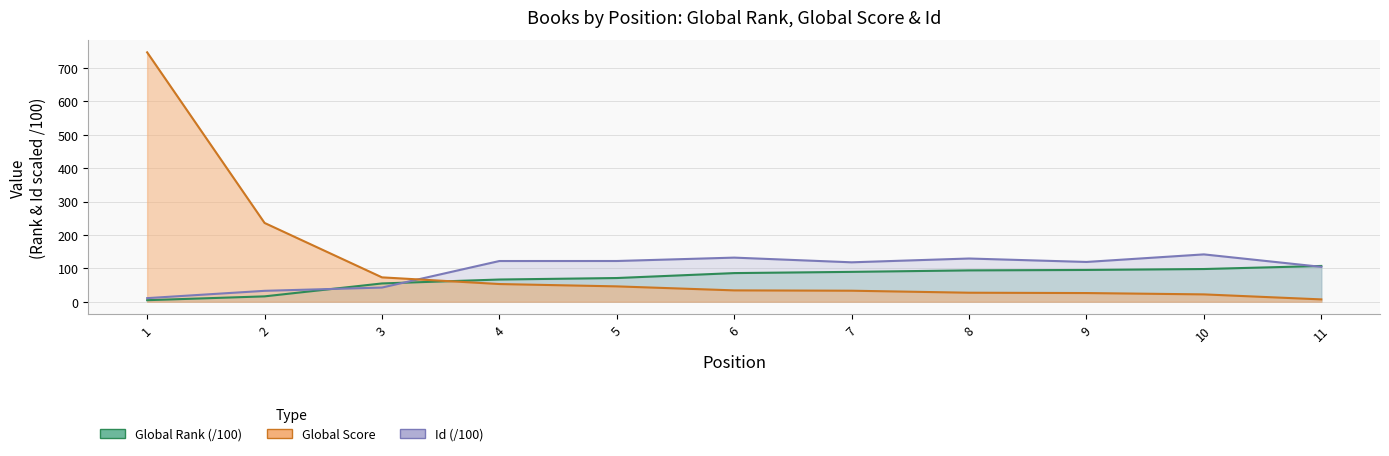

True or false: Global Rank has more than 2 points higher than both neighbors.

False